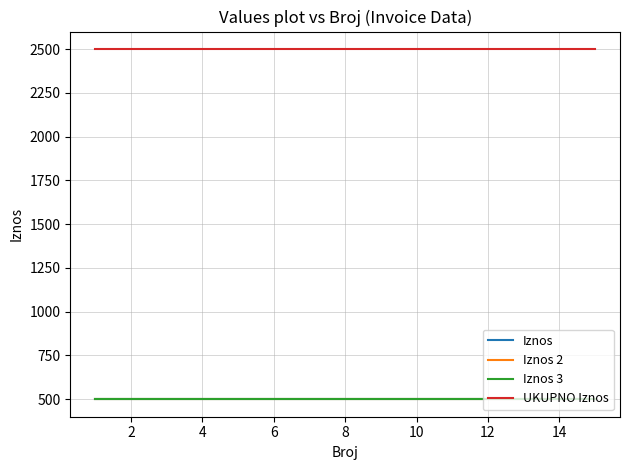

Does the chart display data point markers on the line(s)?

No